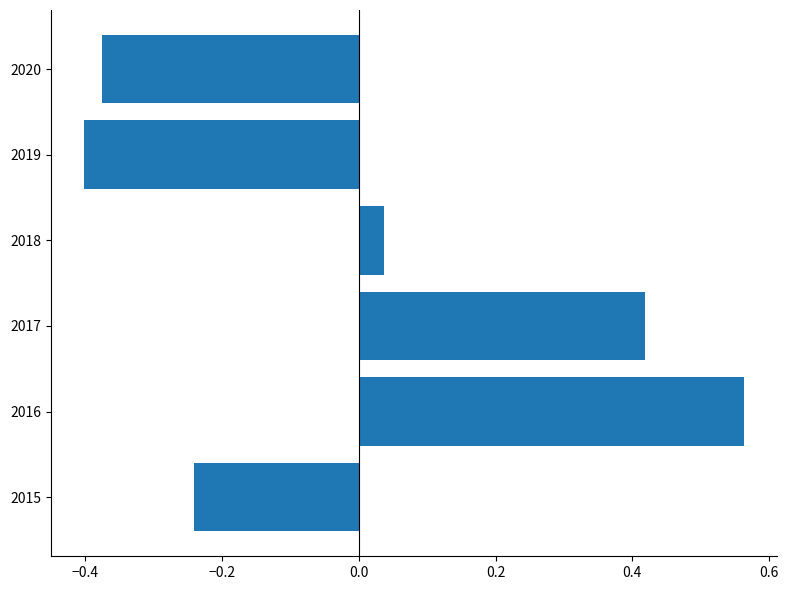

What is the change in value from 2017 to 2019?

-0.8